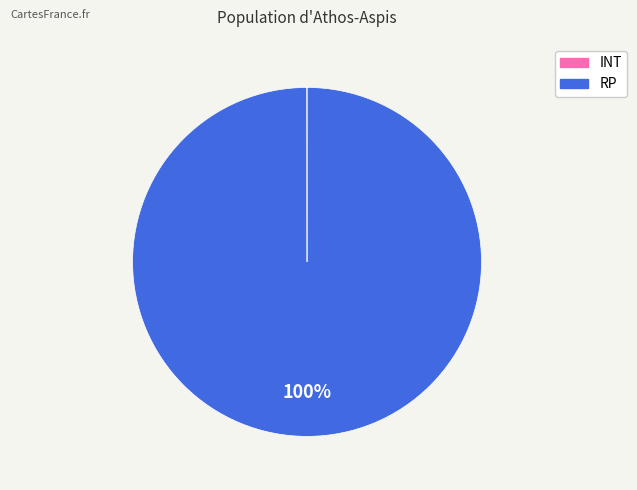

What percentage is the RP slice, to the nearest percent?

100%